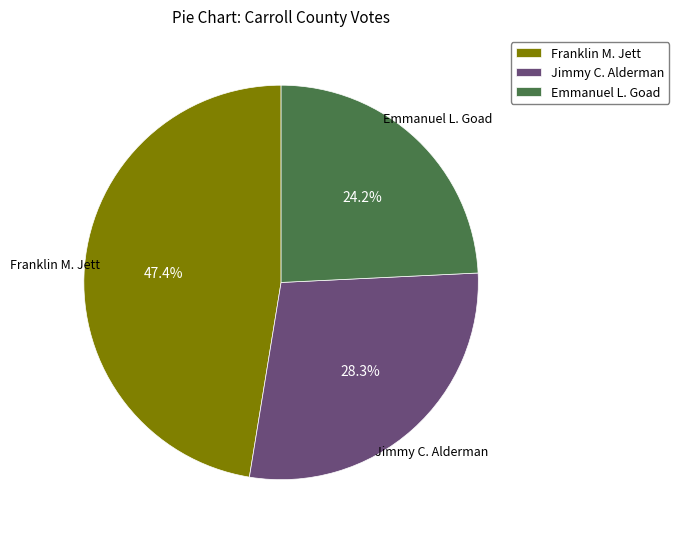

Rank the categories by value from lowest to highest.

Emmanuel L. Goad, Jimmy C. Alderman, Franklin M. Jett